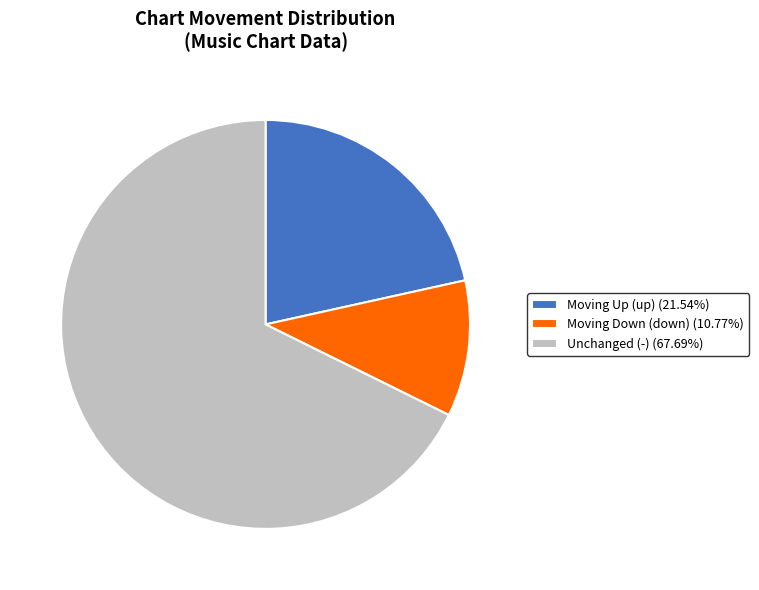

Is the sum of Moving Up (up) (21.54%) and Moving Down (down) (10.77%) greater than half?

No